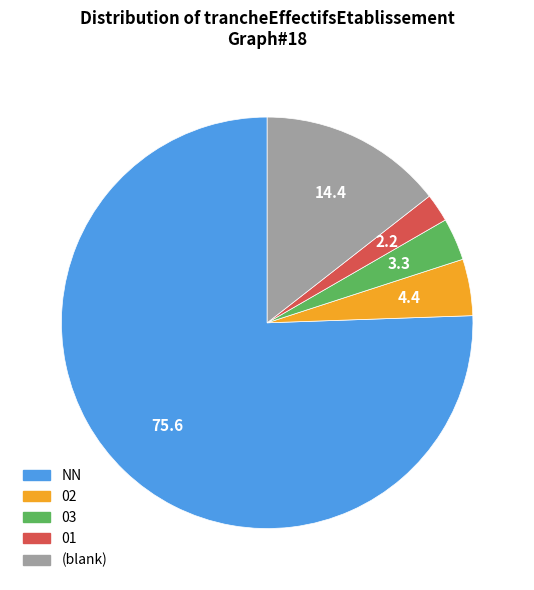

Is there any slice that represents more than half of the pie?

Yes